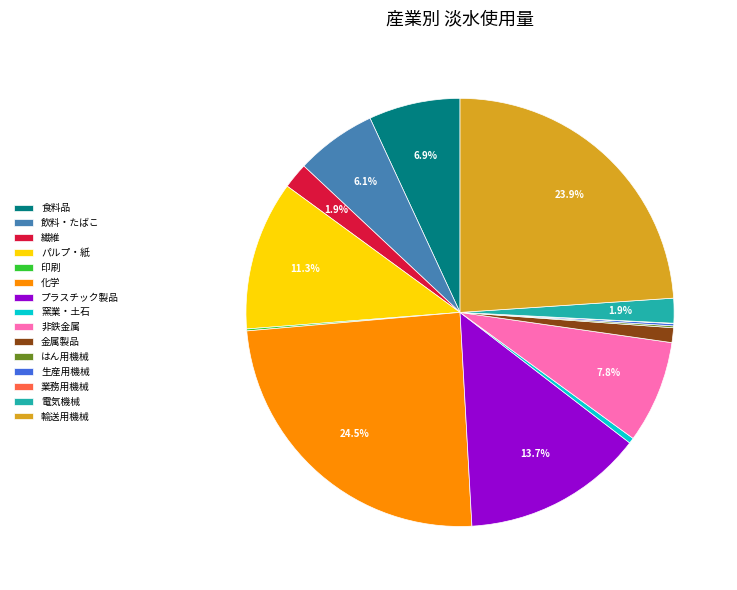

True or false: 電気機械 accounts for 2% of the total.

True